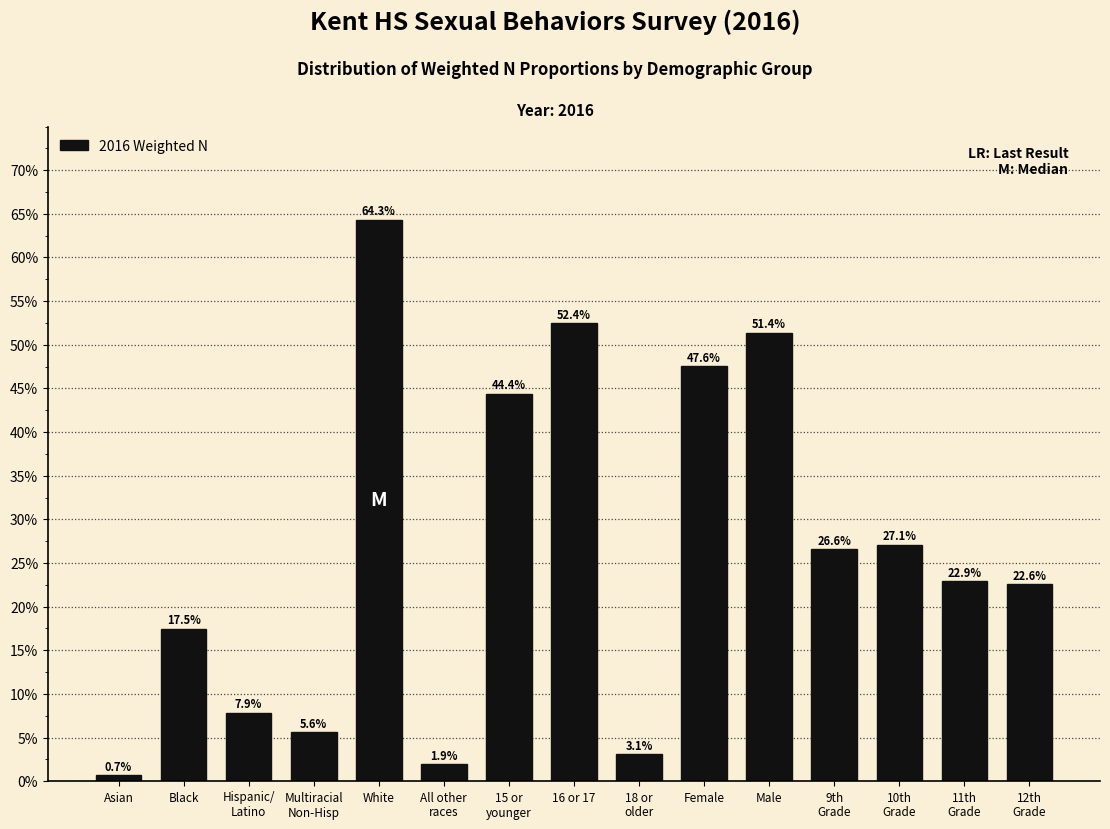

Does the chart contain any negative values?

No